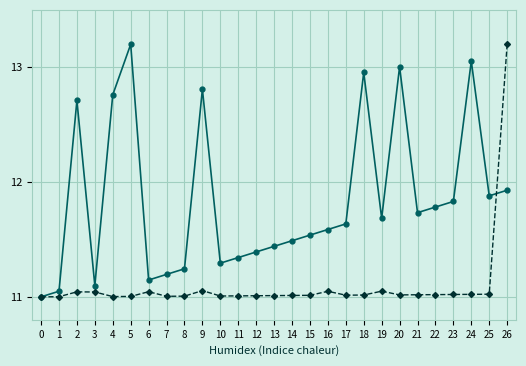

What is the spread (max minus min) of values at 5?

2.2